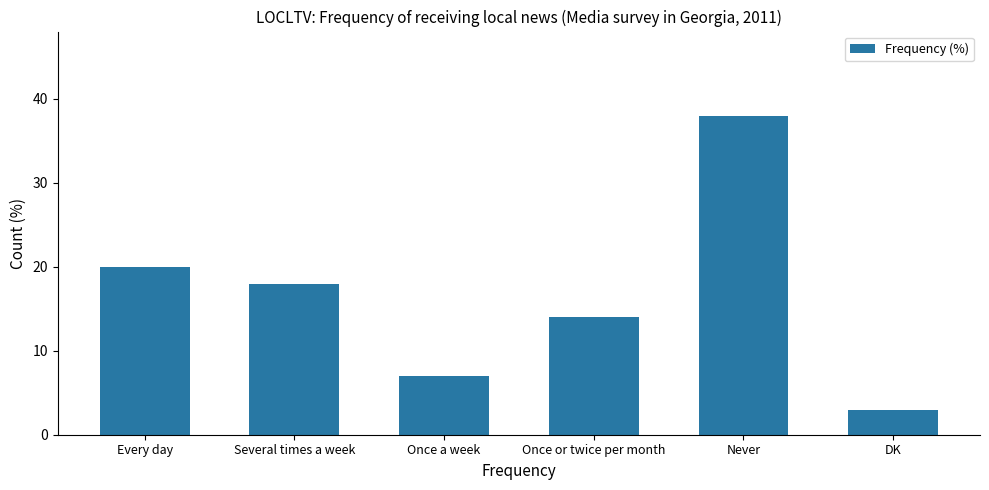

The chart shows a value of 12 at Once a week. True or false?

False